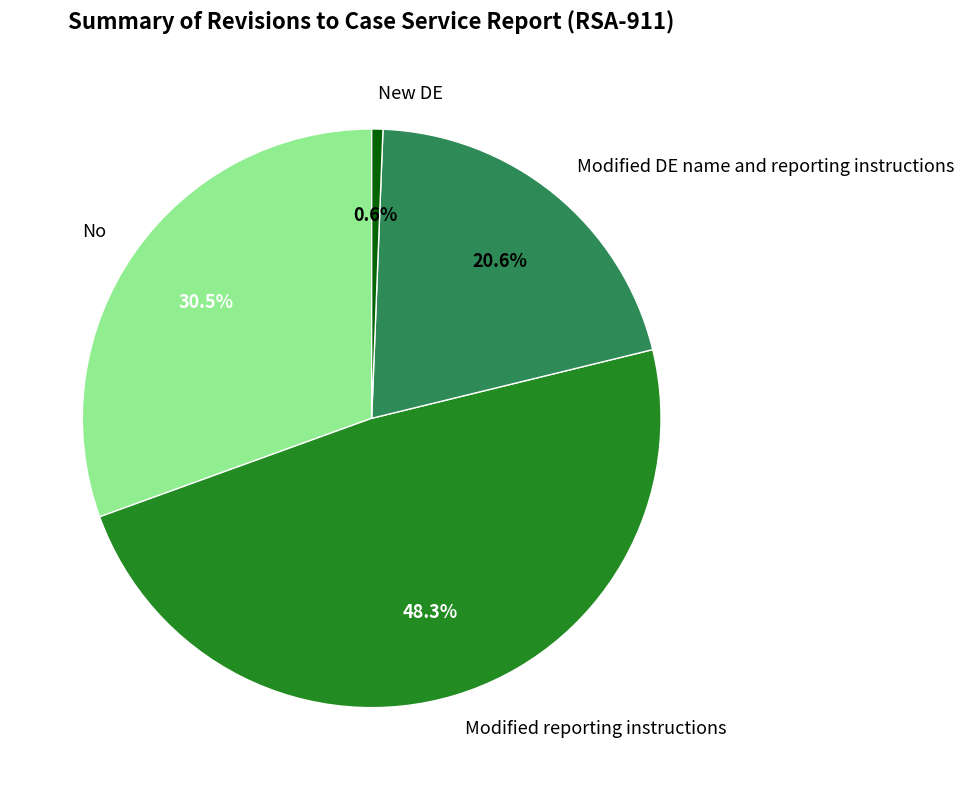

Count the number of slices in the pie.

4